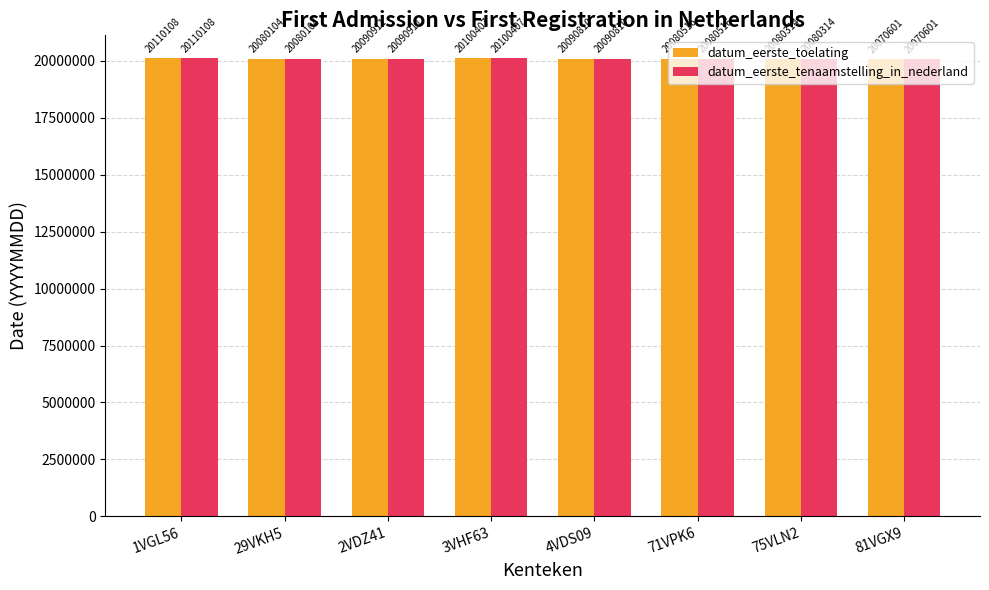

What are all the series names shown in the legend?

datum_eerste_toelating, datum_eerste_tenaamstelling_in_nederland